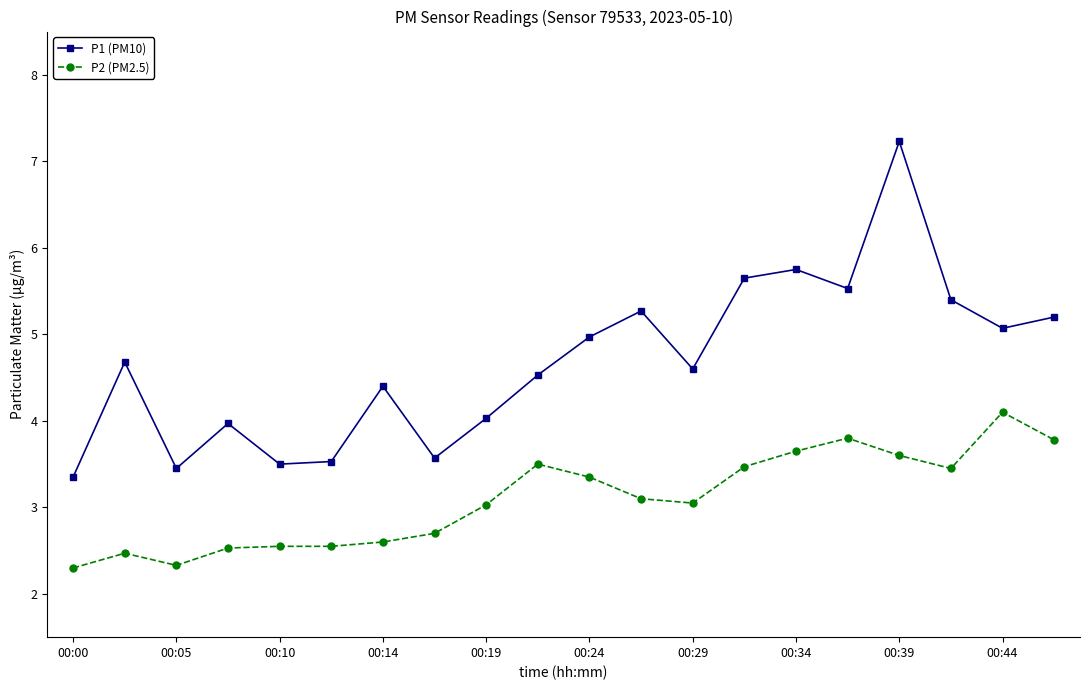

True or false: P1 (PM10) and P2 (PM2.5) intersect in this chart.

False